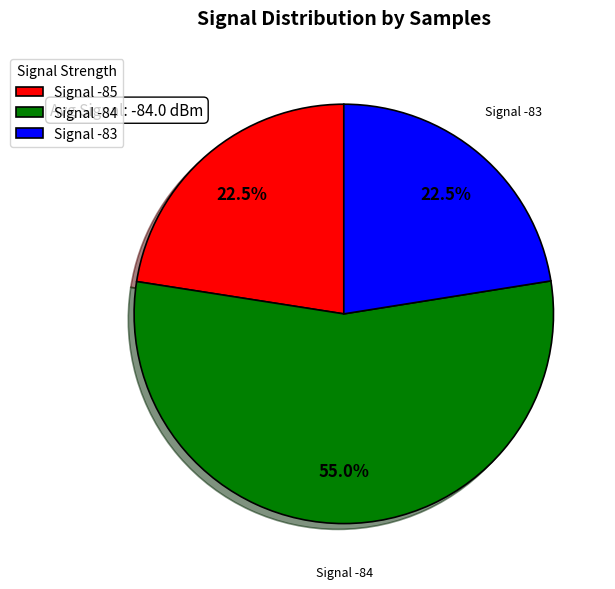

Is there a majority slice in this chart?

Yes